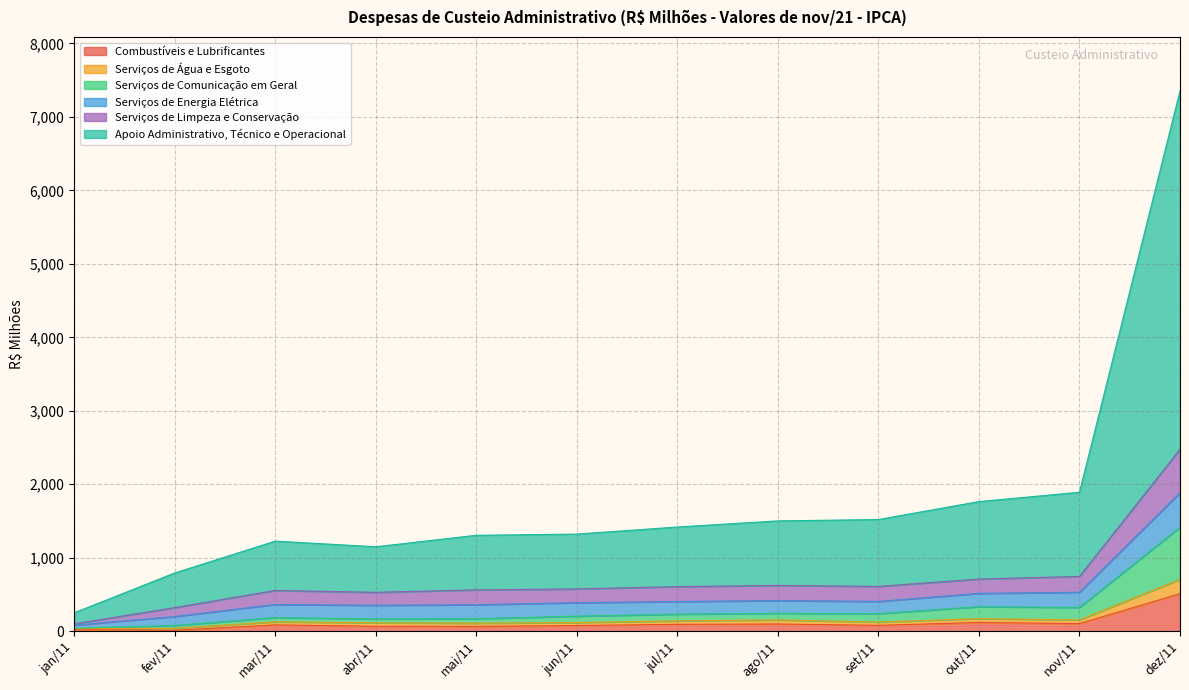

Between mai/11 and jun/11, which is larger?

jun/11